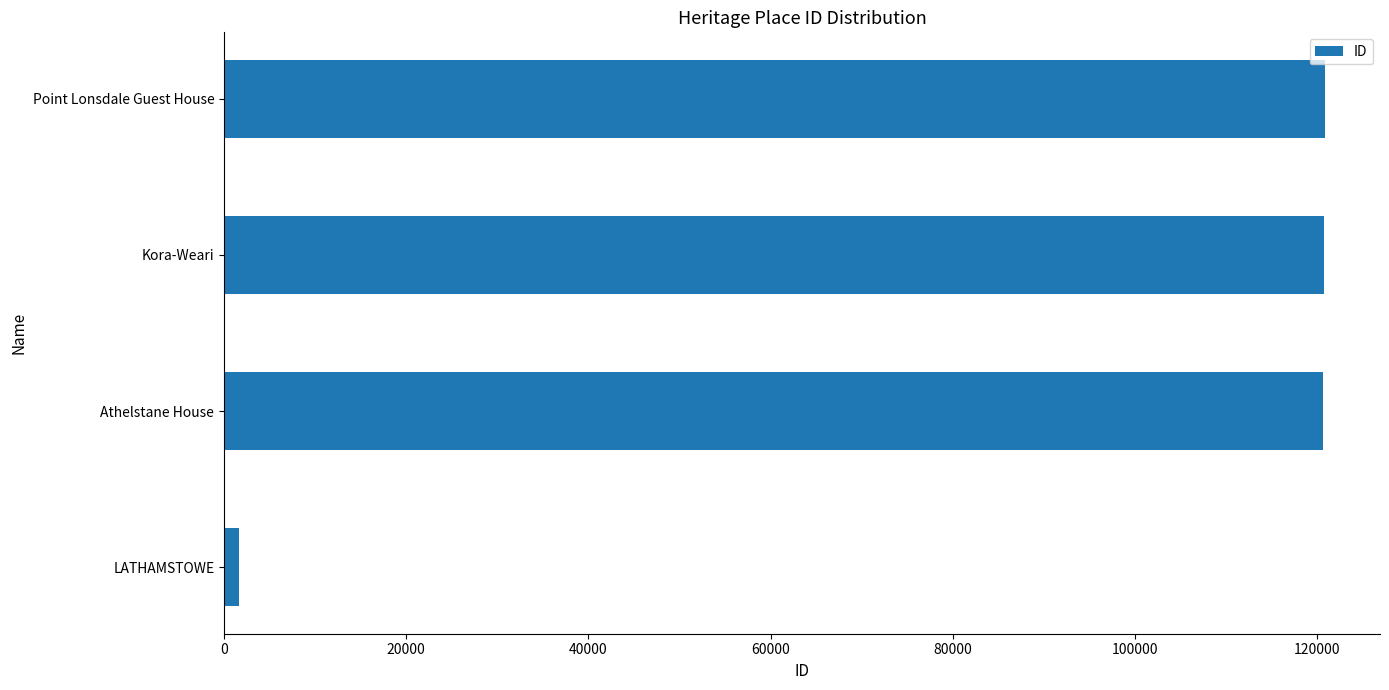

What is the average value?

90966